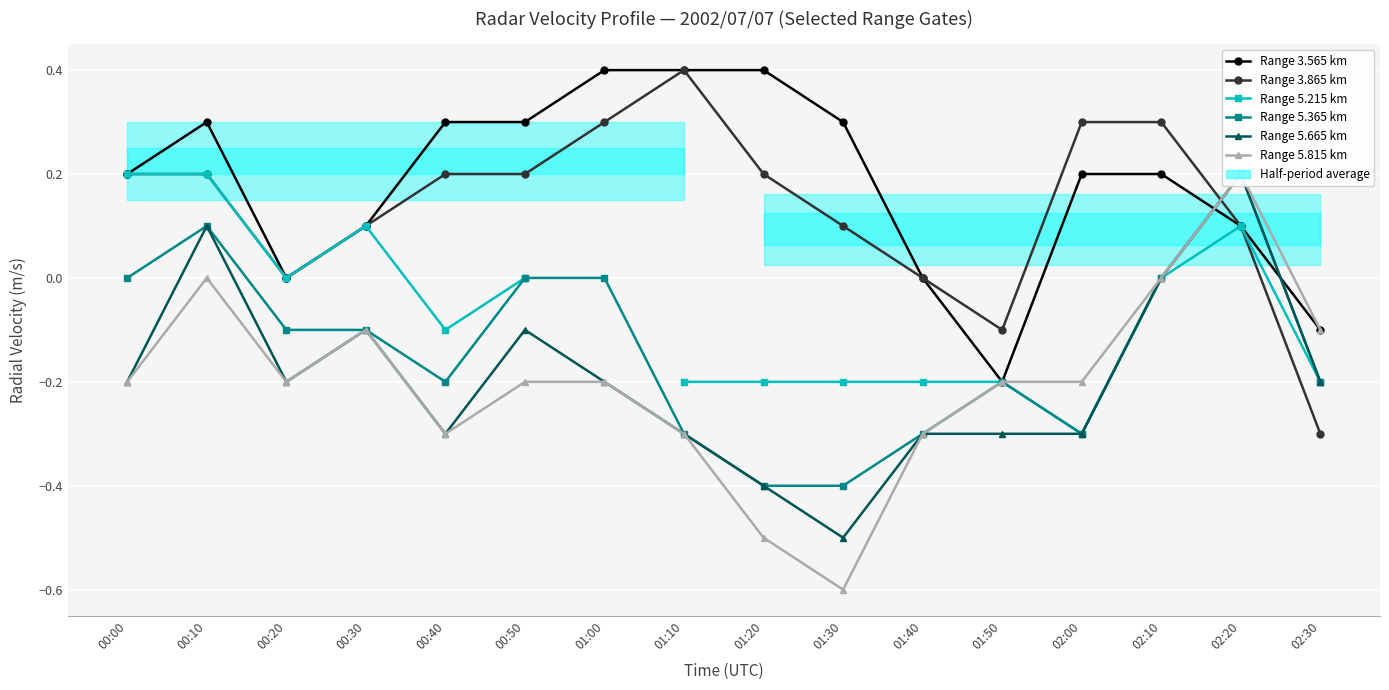

List the labels in order of Range 5.365 km value, smallest first.

01:20, 01:30, 01:10, 01:40, 02:00, 00:40, 01:50, 02:30, 00:20, 00:30, 00:00, 00:50, 01:00, 02:10, 00:10, 02:20